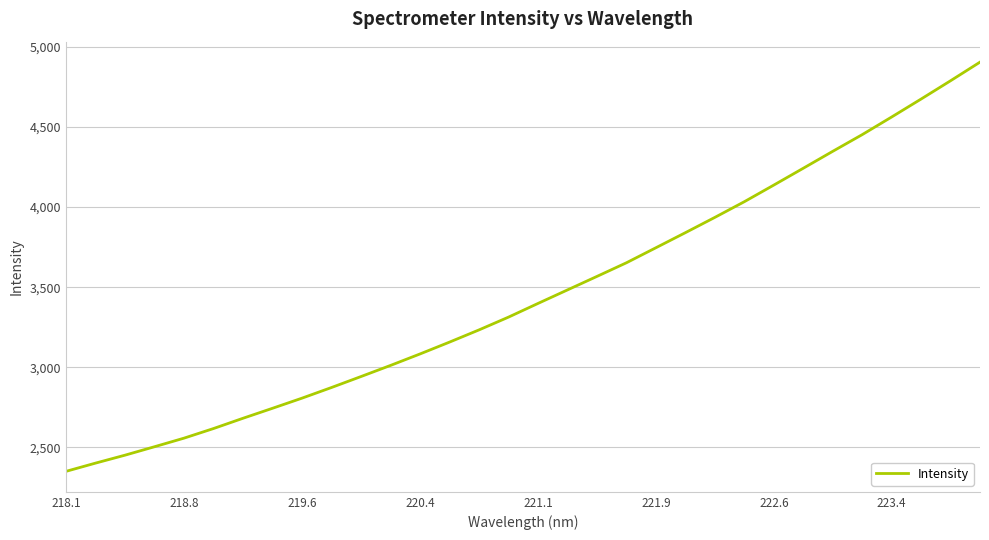

What is the minimum value shown in the chart?

2350.7